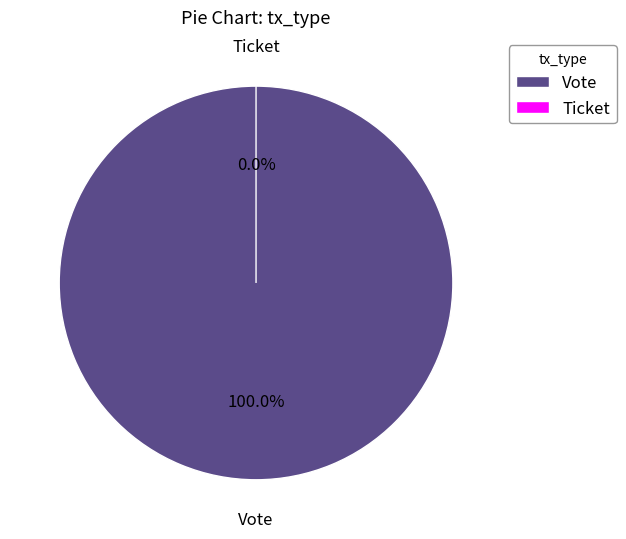

Rank the categories by value from lowest to highest.

Ticket, Vote